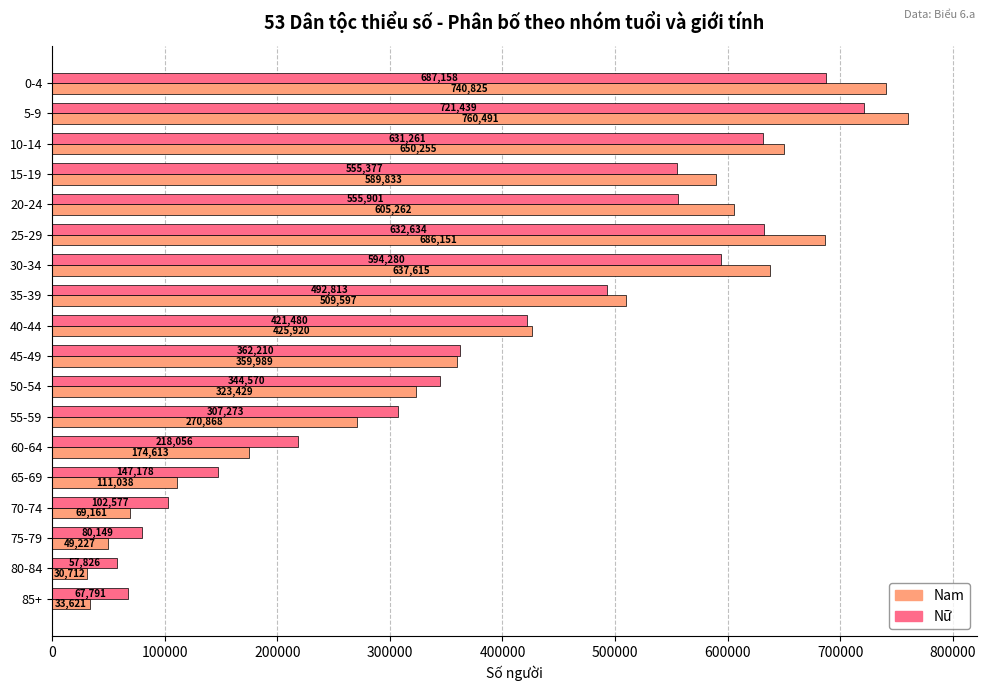

What is the approximate value of Nữ at 35-39, to the nearest 100?

492800